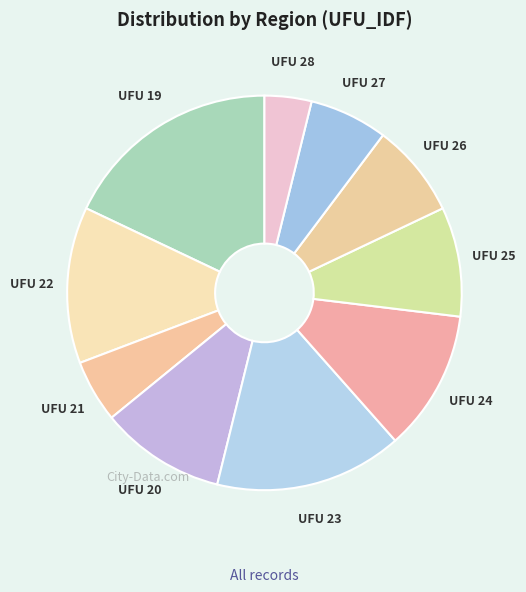

Is it true that UFU 25 is 1% of the pie?

False